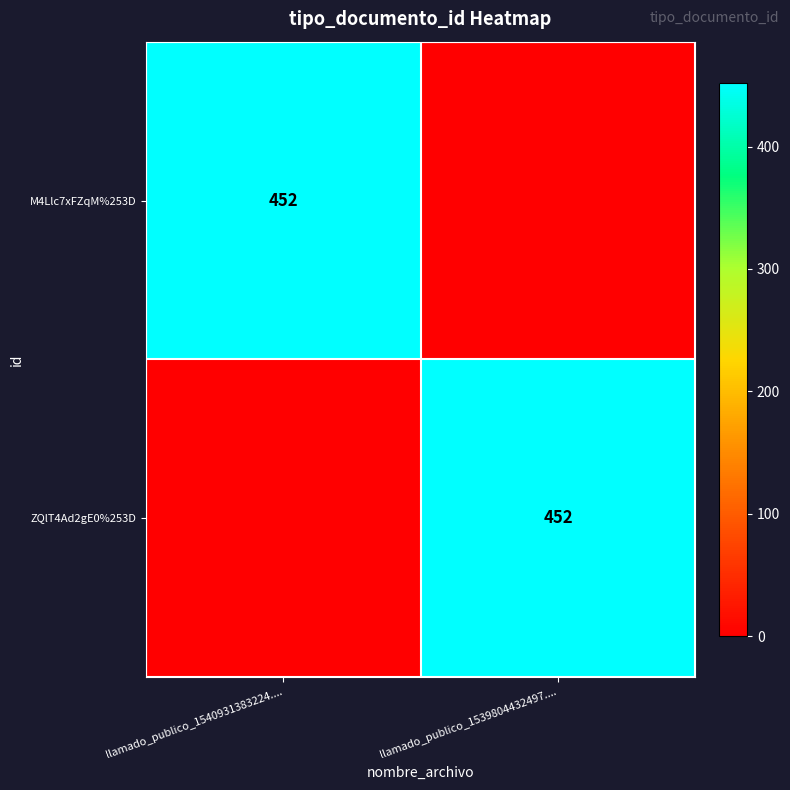

The M4Llc7xFZqM%253D series shows 136 at llamado_publico_1540931383224..... True or false?

False